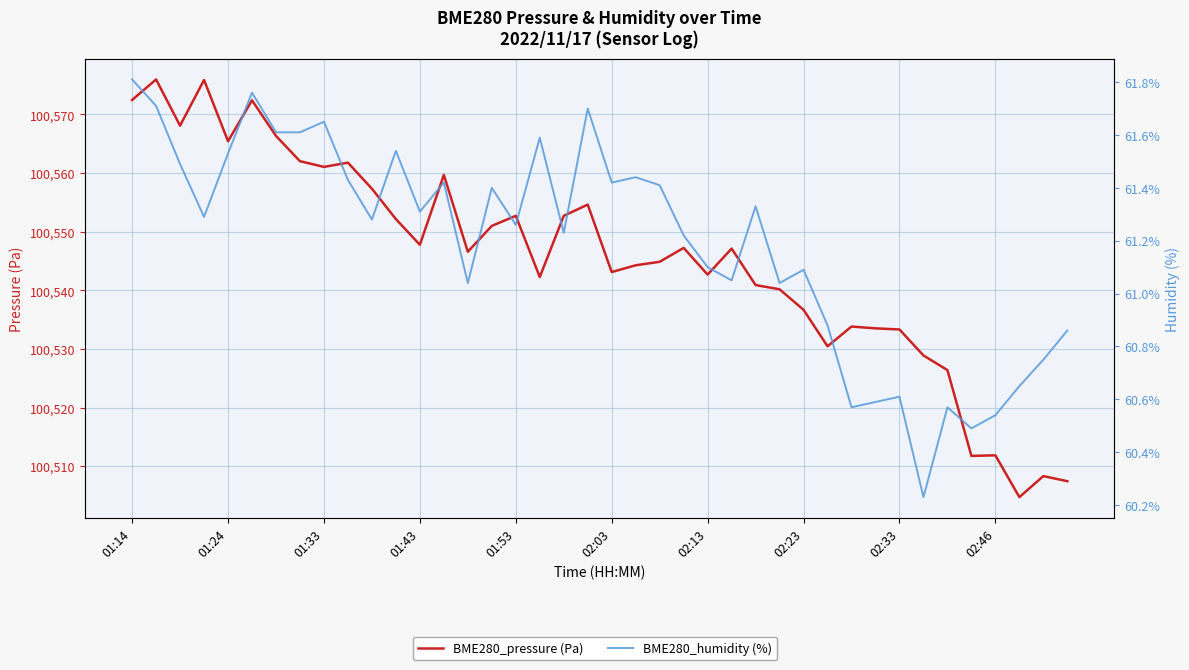

How many data points in BME280_humidity (%) are less than 61?

11